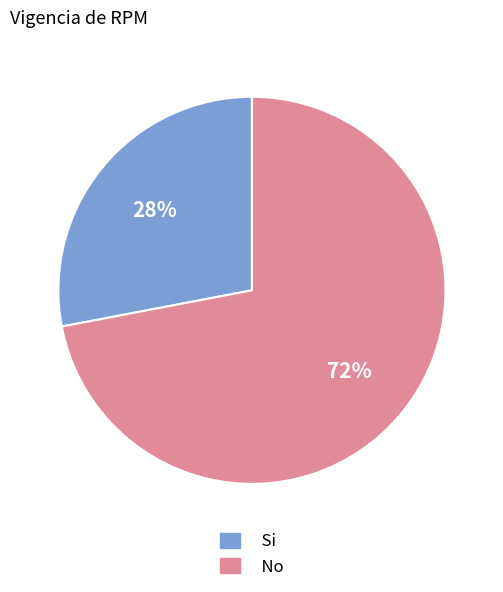

Approximately how many times larger is the value at Si compared to No?

0.4